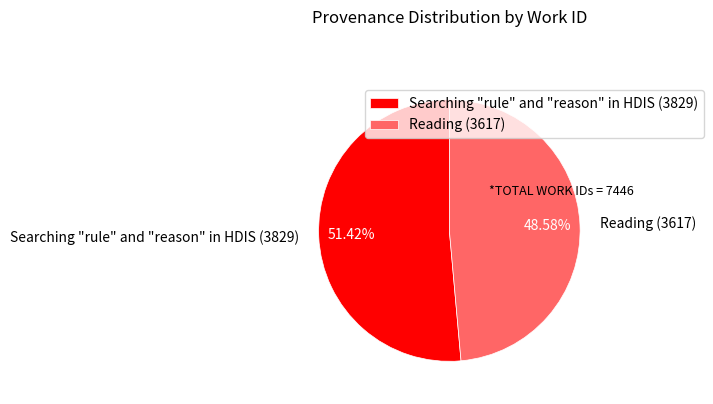

What percentage is the Reading slice, to the nearest percent?

49%